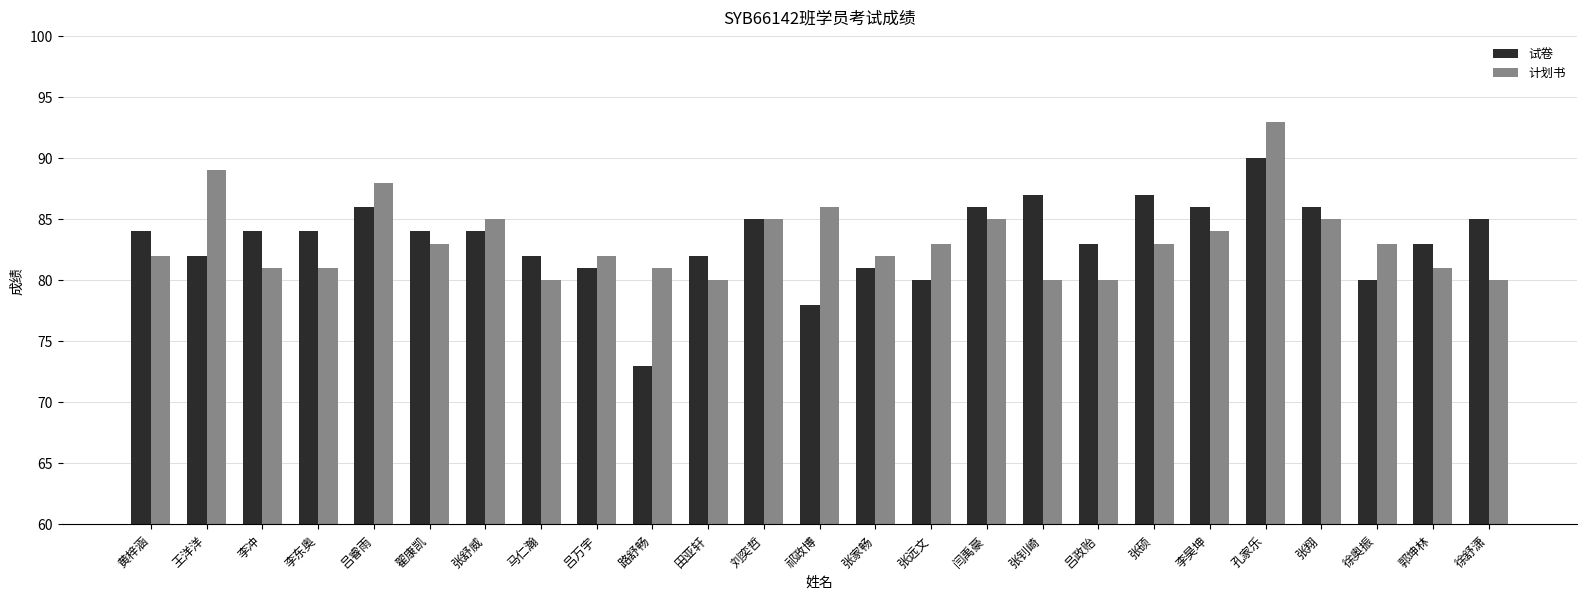

Rank the series by their maximum value, from highest to lowest.

计划书, 试卷